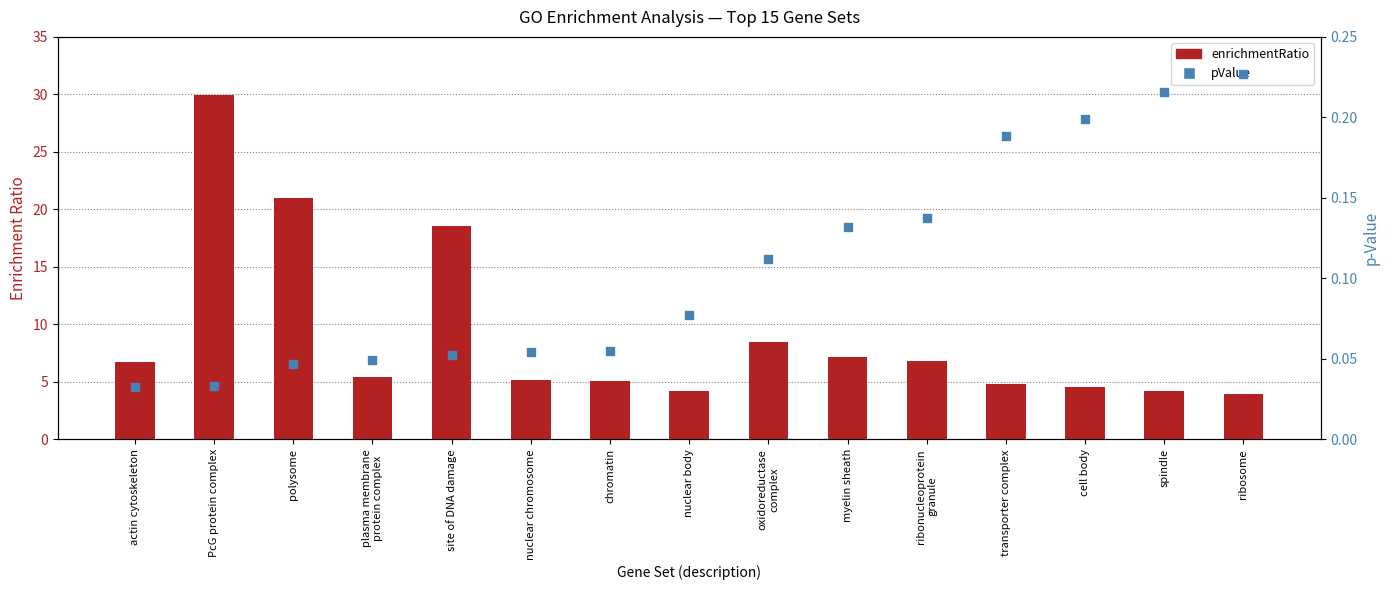

What is the total value across all series at spindle?

4.4